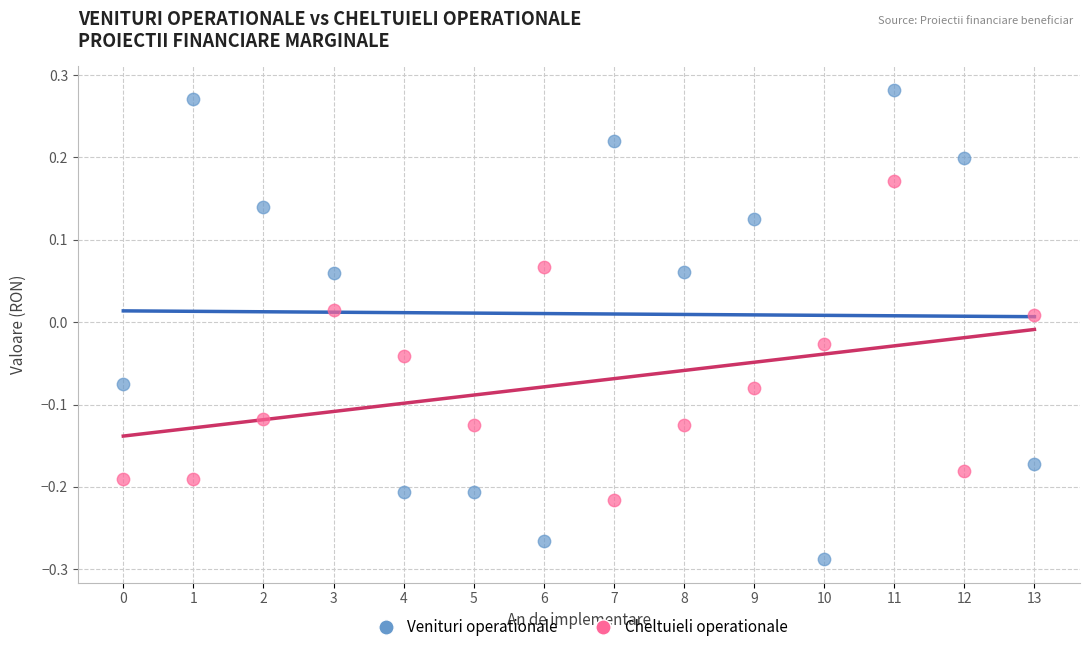

Which series contains the highest Y value?

Venituri operationale